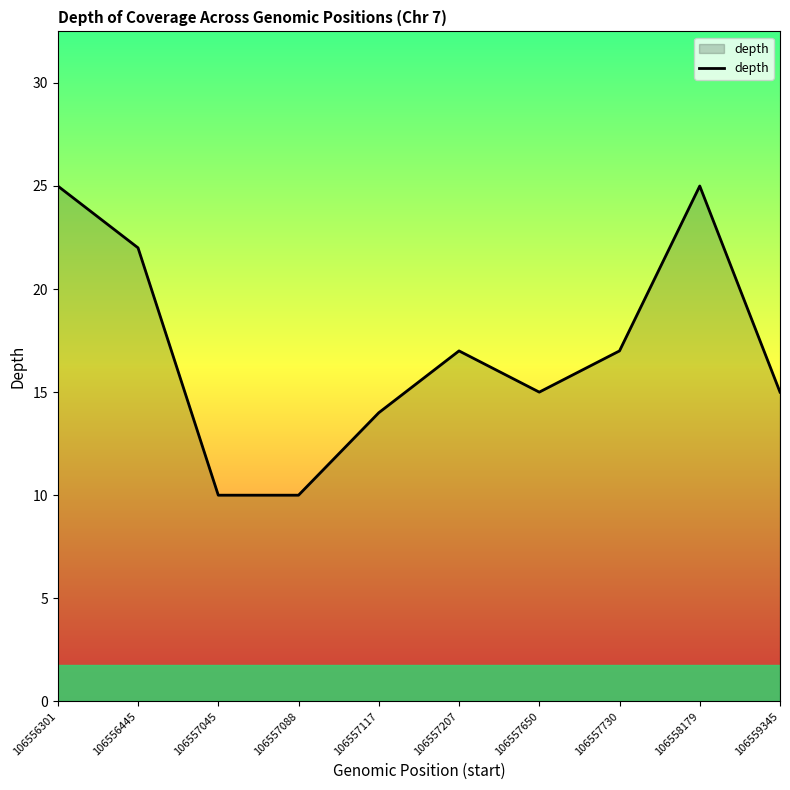

How many lines are shown in the chart?

1